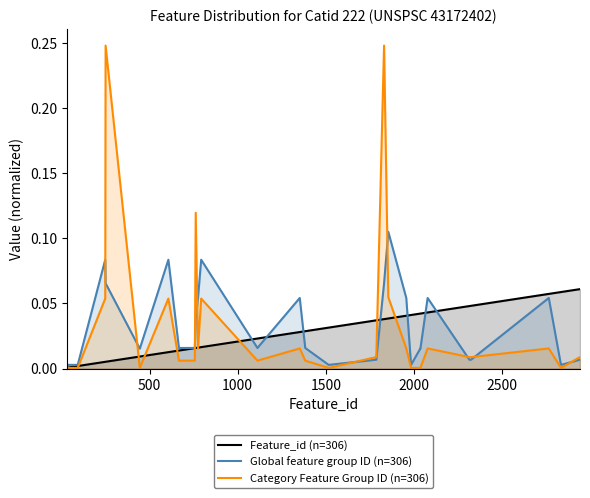

Which series has the largest range (max minus min)?

Category Feature Group ID (n=306)